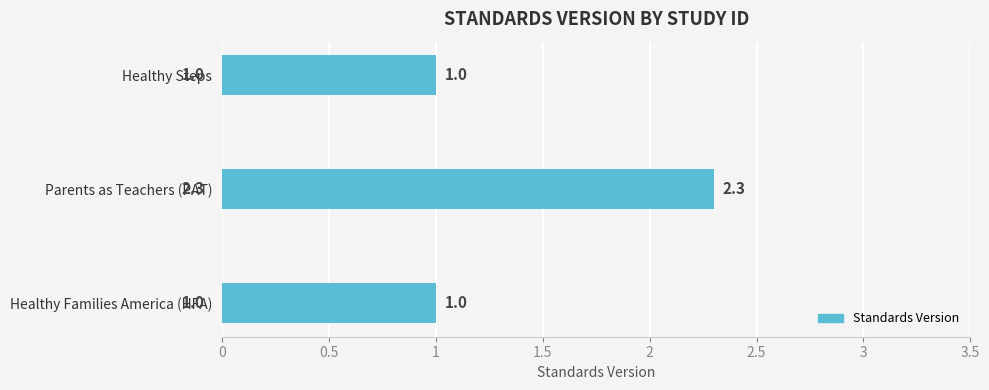

Between Healthy Families America (HFA) and Parents as Teachers (PAT), which is larger?

Parents as Teachers (PAT)